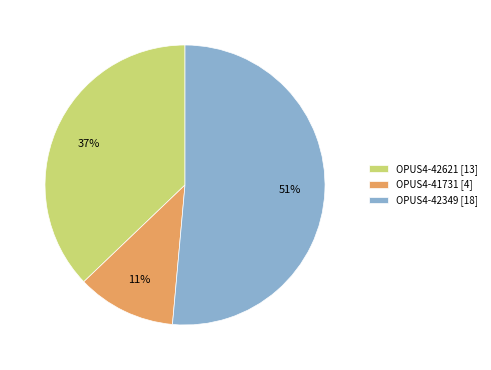

How many slices are in this pie chart?

3